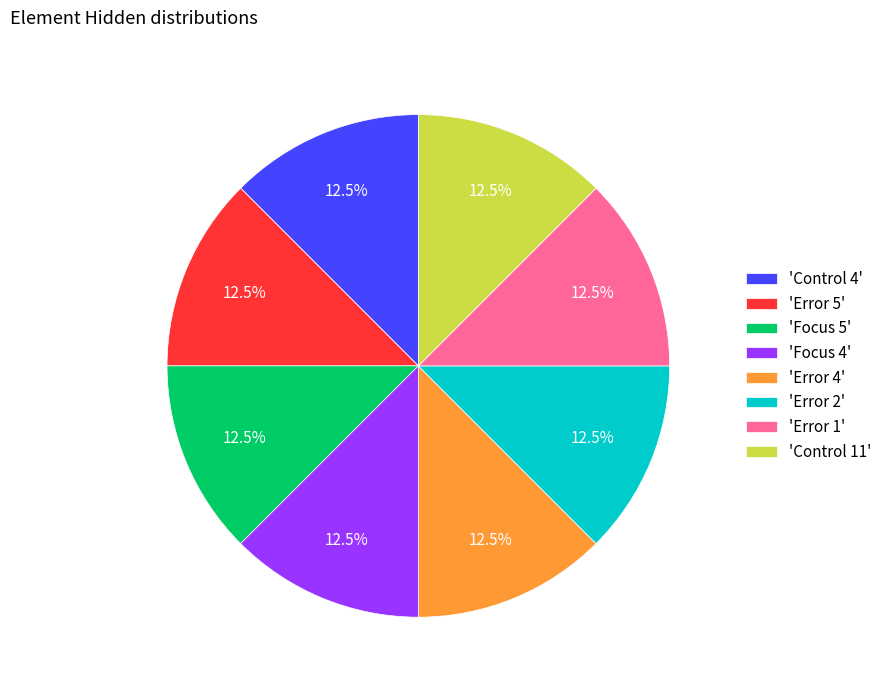

Is the sum of 'Control 4' and 'Error 4' greater than half?

No